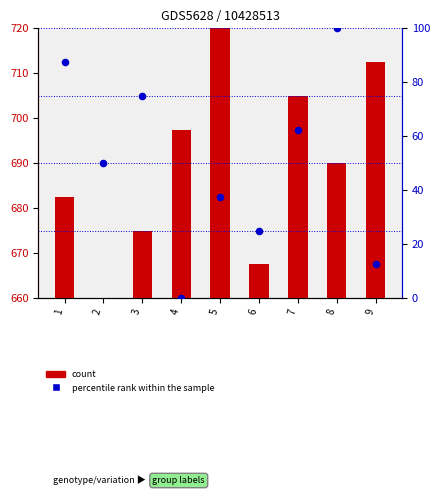

Which series reaches the maximum Y coordinate?

percentile rank within the sample